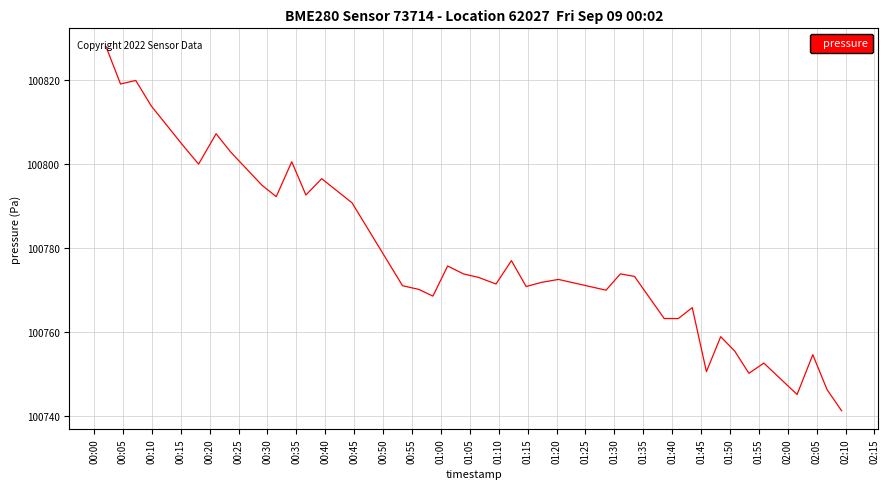

What is the maximum value shown in the chart?

100827.9